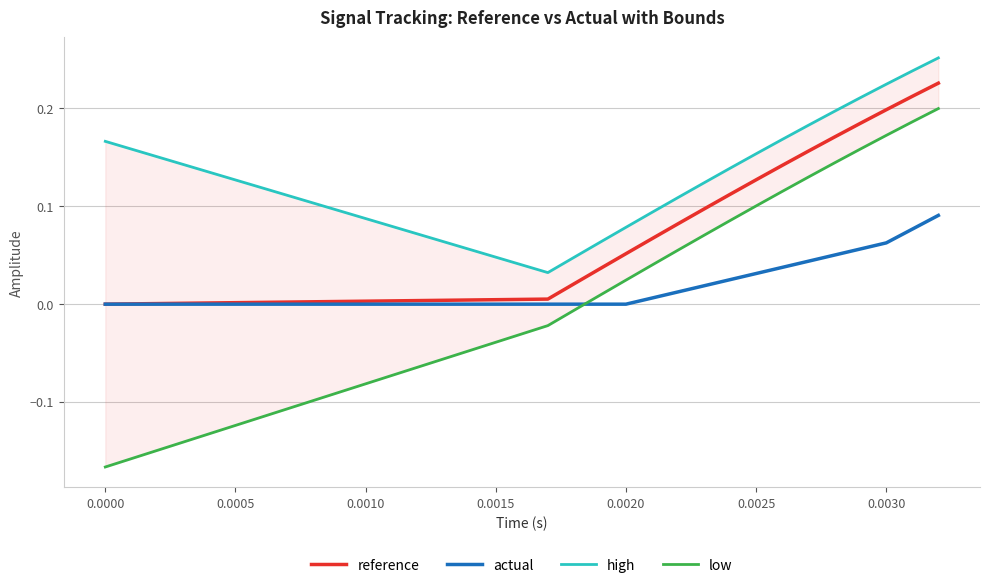

How many lines are shown in the chart?

4